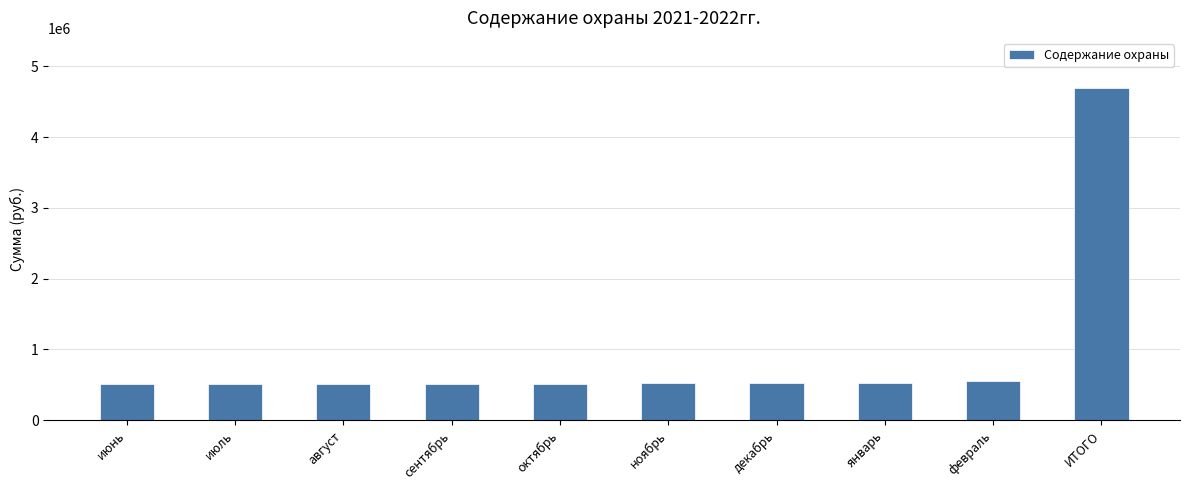

The value at январь is 340886.3. True or false?

False